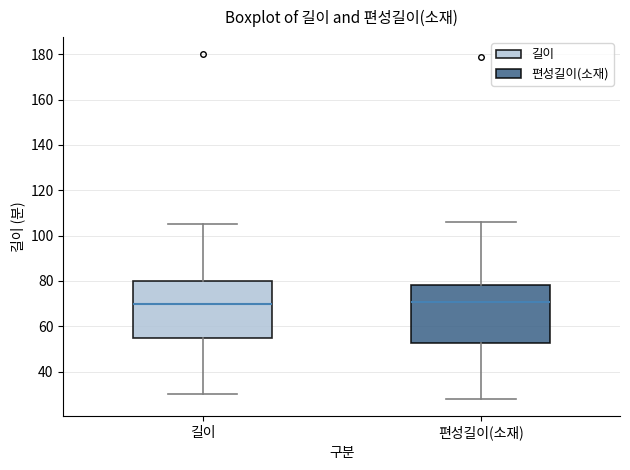

Reading left to right, read every box against the y-axis: the position of its median line, the range the box covers, and the ends of its whiskers. The values are not printed on the chart, so give them approximately, as read against the axis.

길이: median 70, box 56 to 80, whiskers 30 to 106
편성길이(소재): median 70, box 52 to 78, whiskers 28 to 106